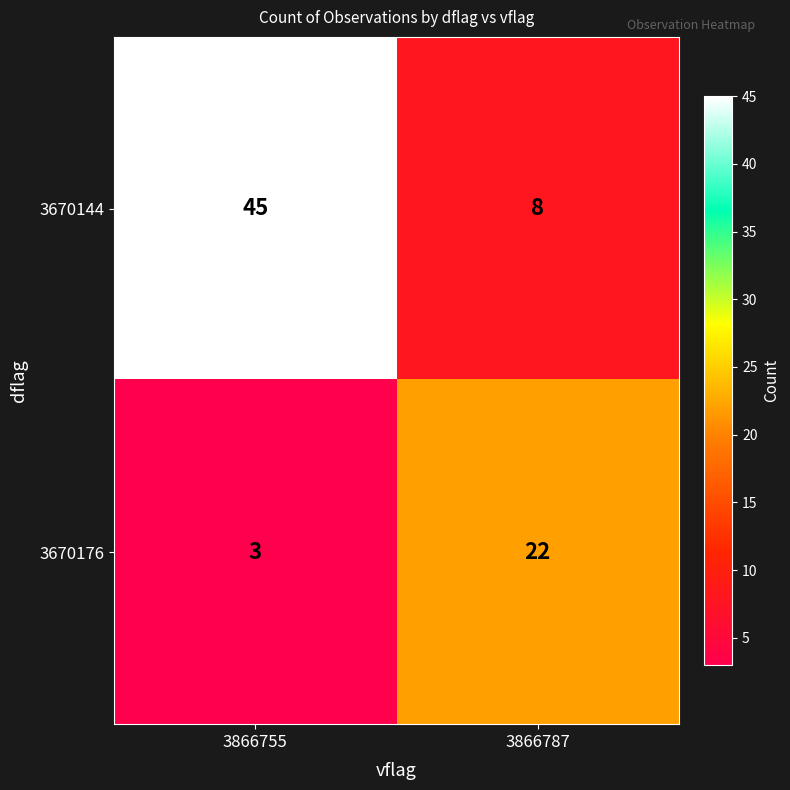

Which series has the largest range (max minus min)?

3670144